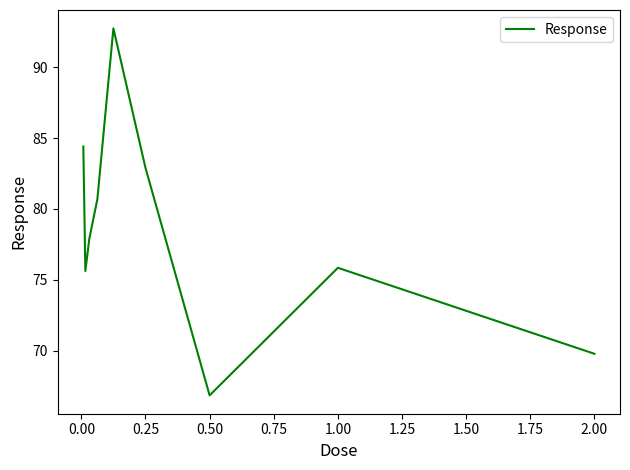

What is the minimum value shown in the chart?

66.9